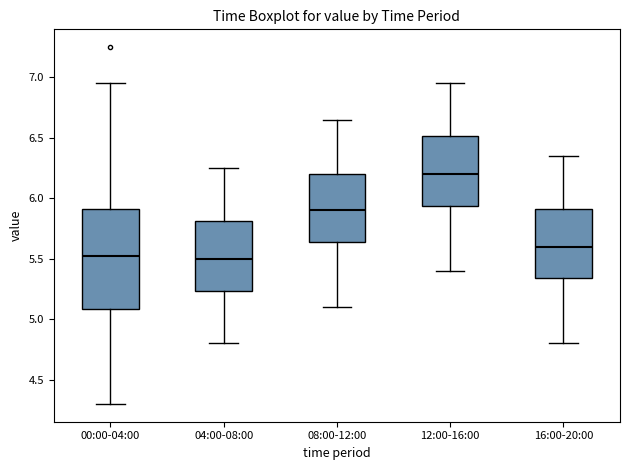

Reading left to right, read every box against the y-axis: the position of its median line, the range the box covers, and the ends of its whiskers. The values are not printed on the chart, so give them approximately, as read against the axis.

00:00-04:00: median 5.55, box 5.10 to 5.90, whiskers 4.30 to 6.95
04:00-08:00: median 5.50, box 5.25 to 5.80, whiskers 4.80 to 6.25
08:00-12:00: median 5.90, box 5.65 to 6.20, whiskers 5.10 to 6.65
12:00-16:00: median 6.20, box 5.95 to 6.50, whiskers 5.40 to 6.95
16:00-20:00: median 5.60, box 5.35 to 5.90, whiskers 4.80 to 6.35